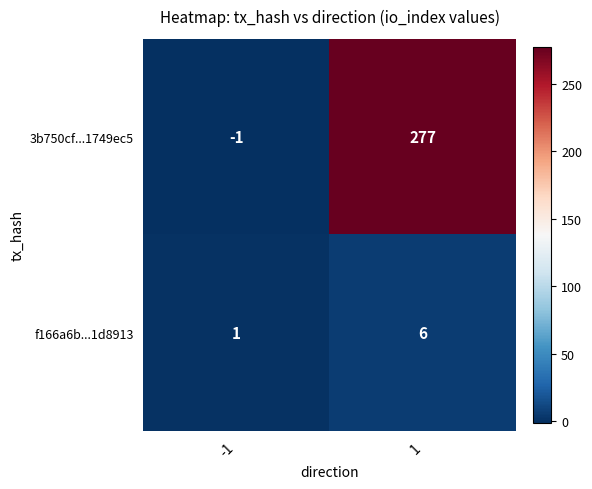

Which series has the largest range (max minus min)?

3b750cf...1749ec5